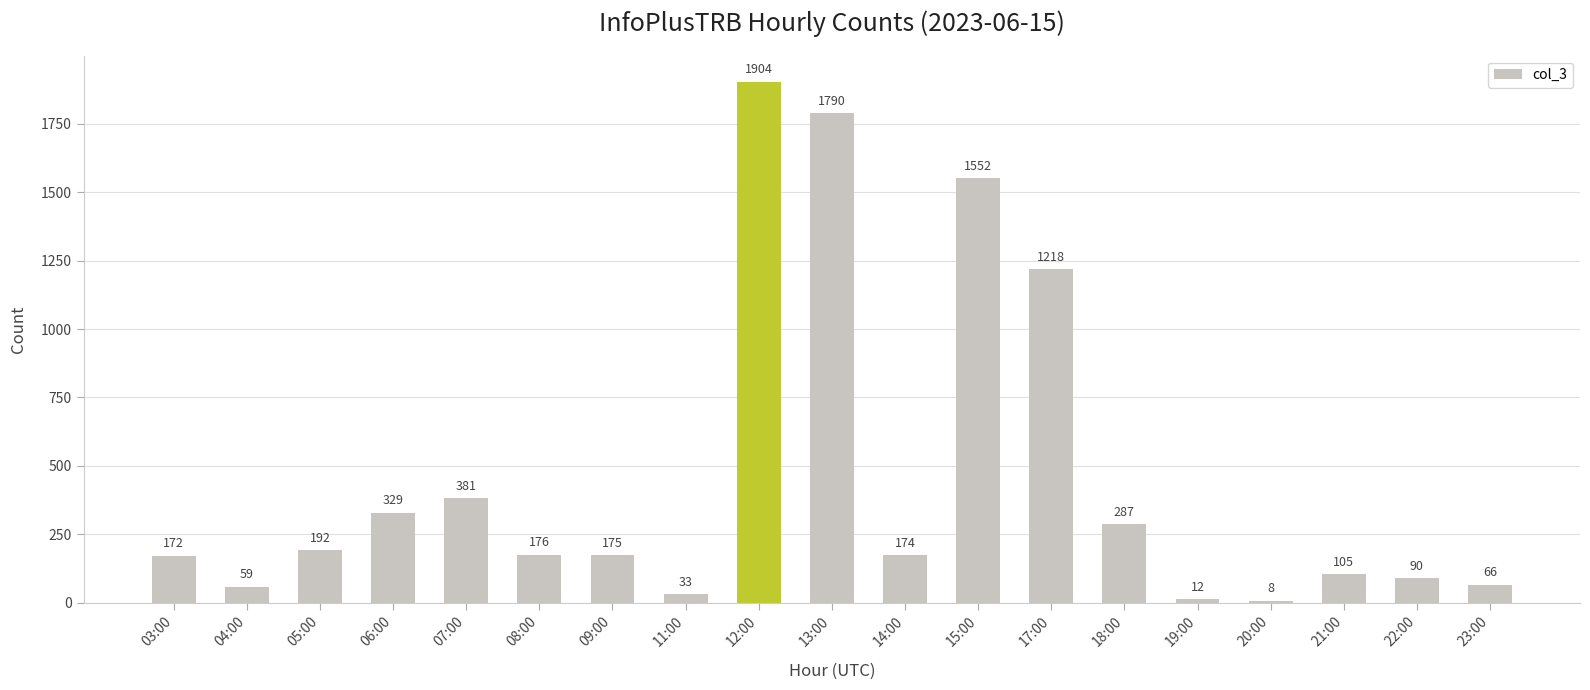

At which category does the chart reach its minimum across all series?

20:00